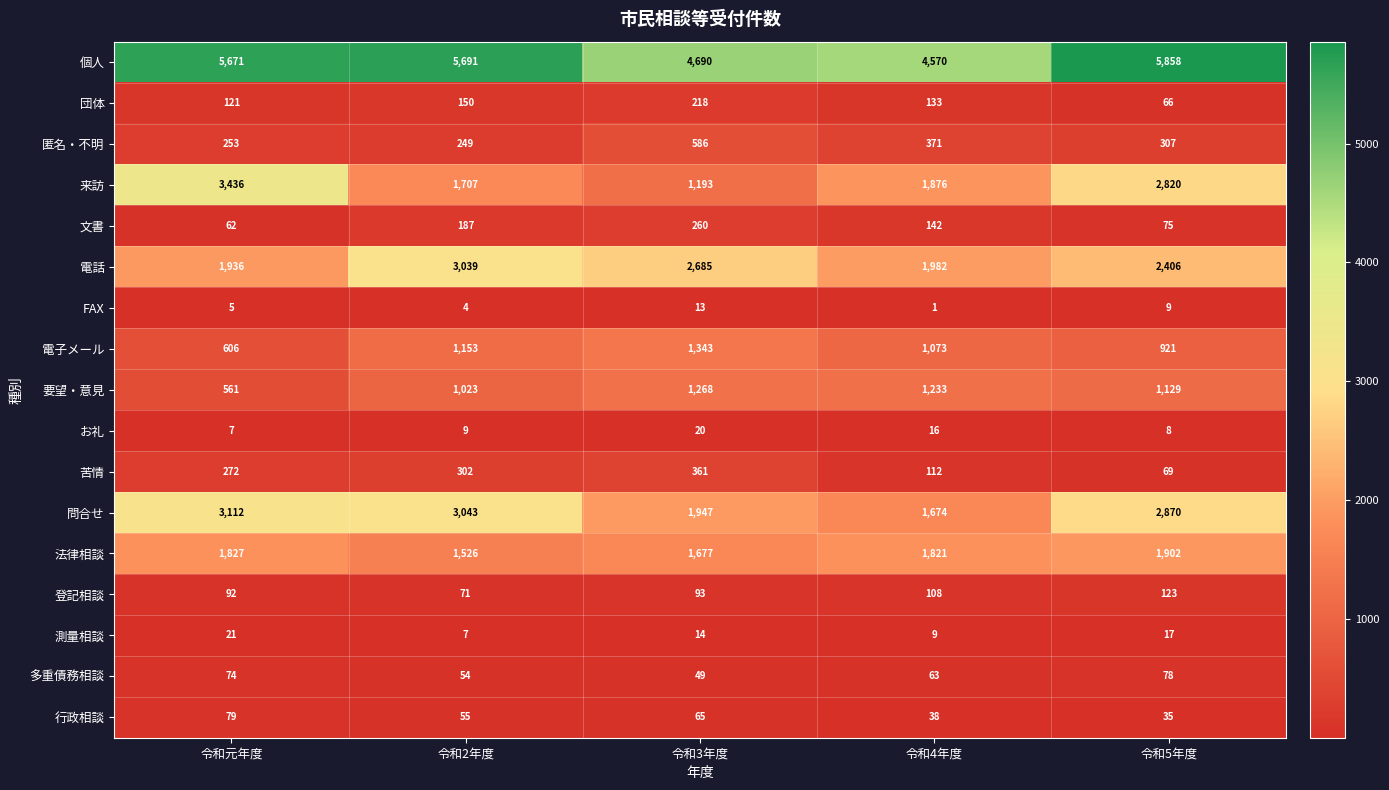

List the labels in order of 問合せ value, smallest first.

令和4年度, 令和3年度, 令和5年度, 令和2年度, 令和元年度